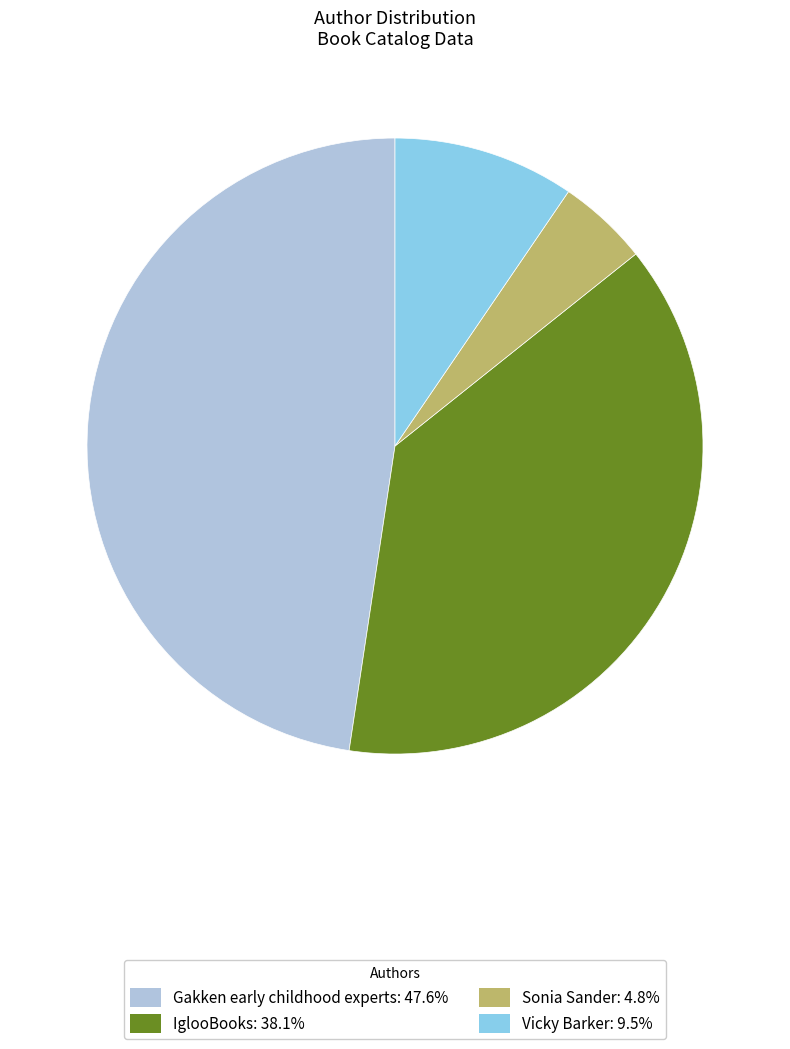

The Sonia Sander slice represents 5% of the pie. True or false?

True